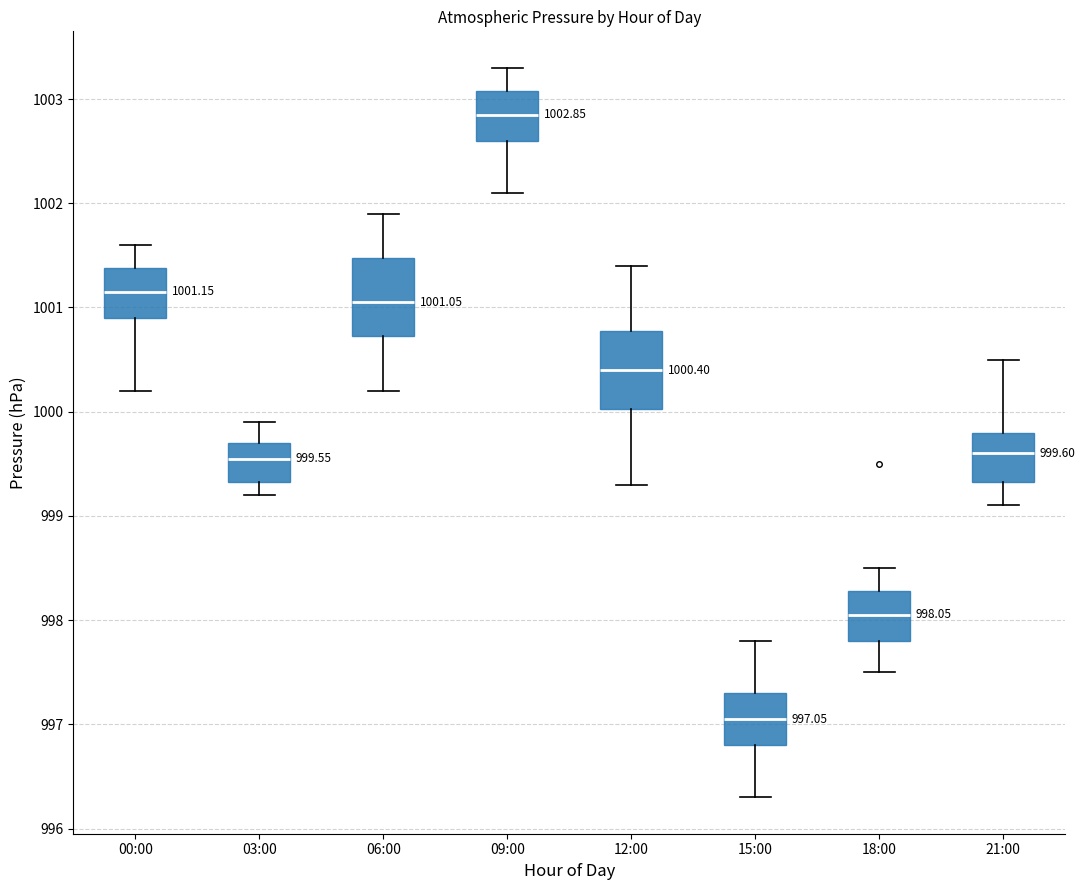

Which box's median line is the highest?

09:00